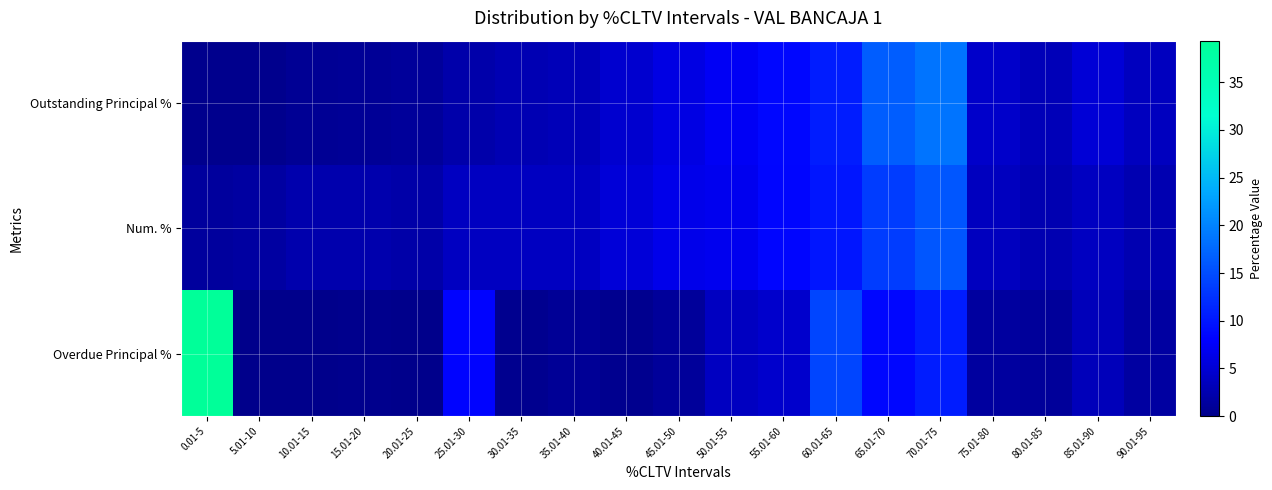

At which category is the sum across all series the highest?

70.01-75